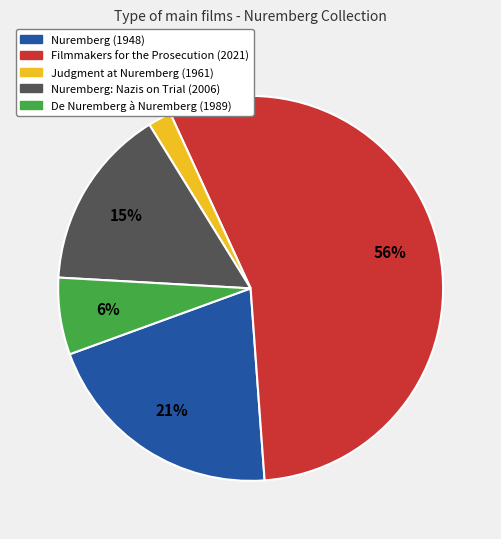

Is the sum of Judgment at Nuremberg (1961) and Nuremberg (1948) greater than half?

No